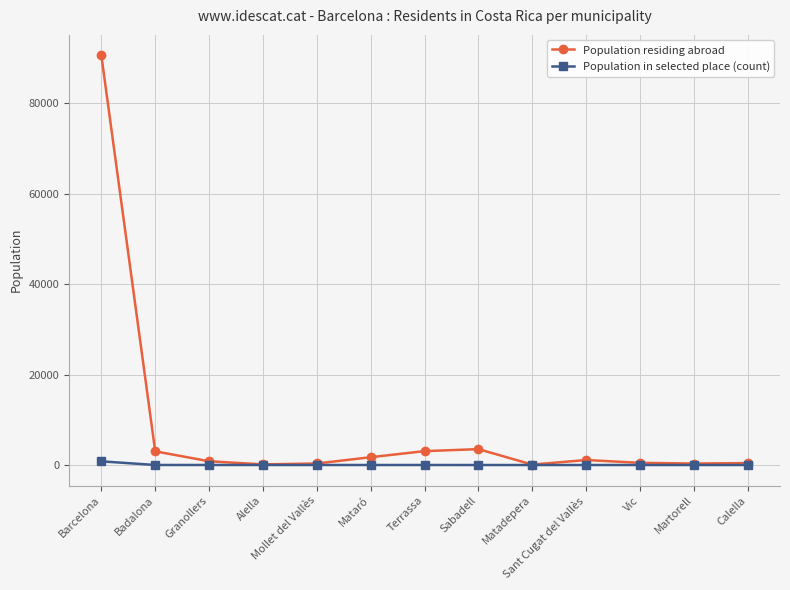

How many data points in Population residing abroad are less than 837?

6